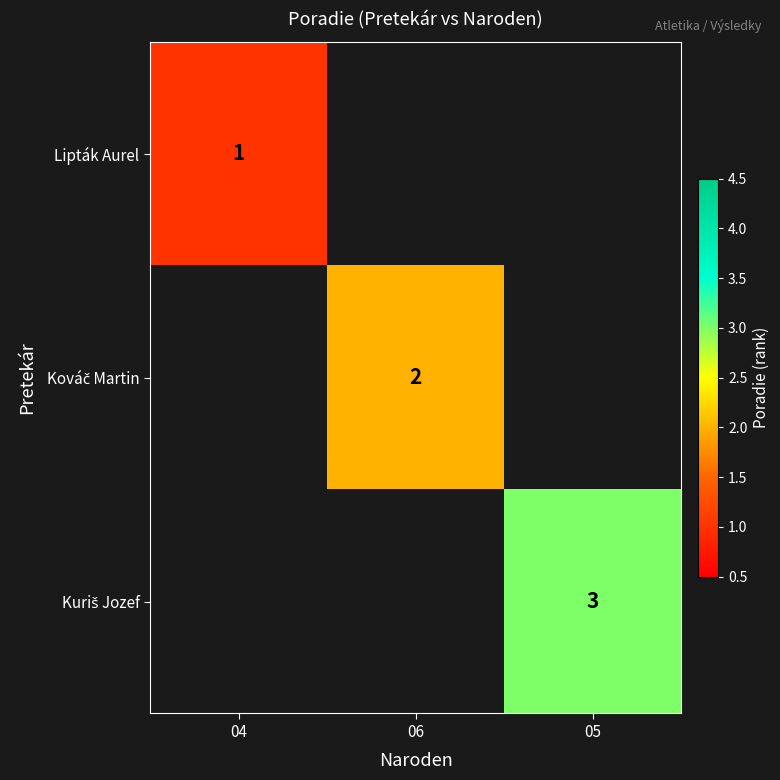

At which category does the chart reach its minimum across all series?

04